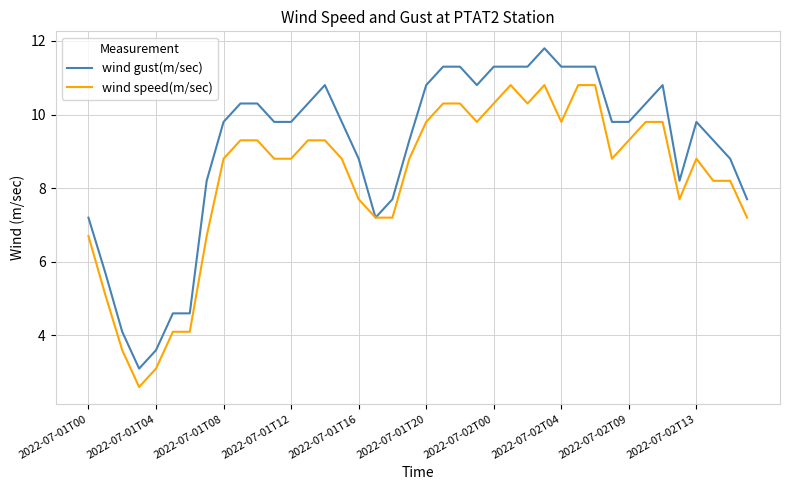

Which series has the widest spread of values?

wind gust(m/sec)